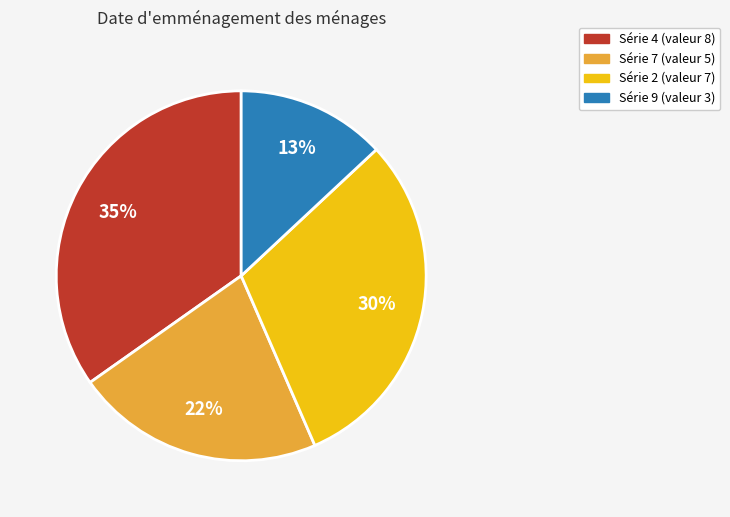

Does any single category account for the majority?

No